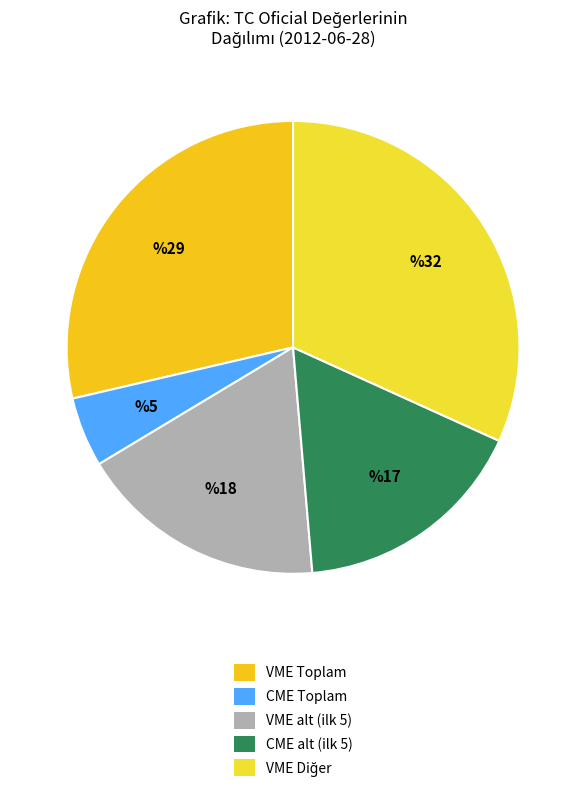

Is there a majority slice in this chart?

No